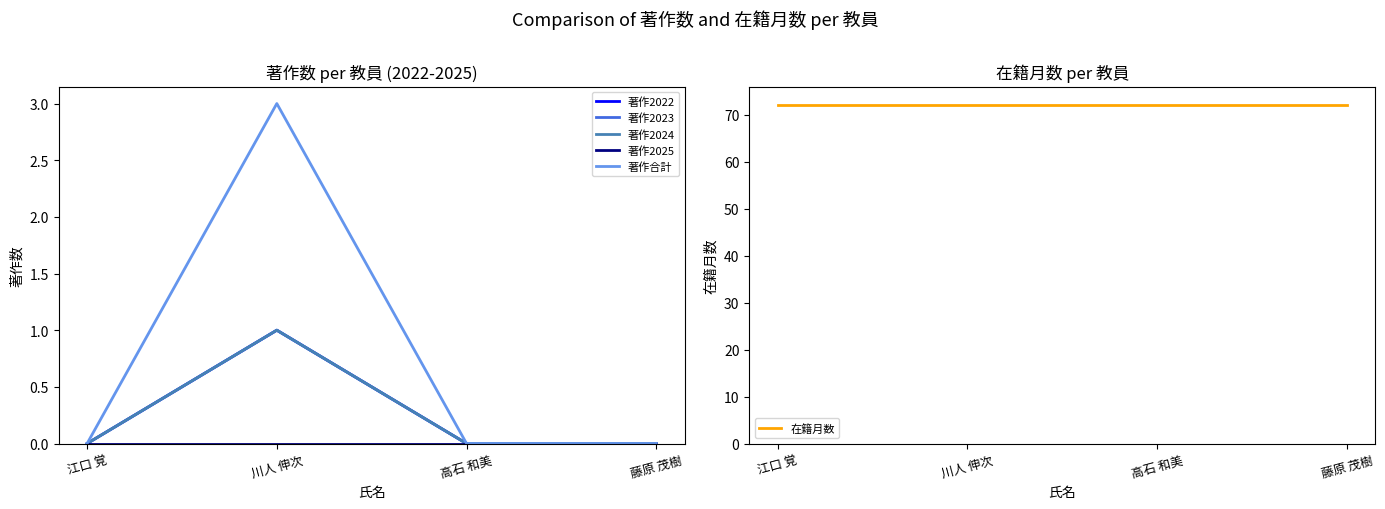

What is the sum of all 著作2024 values?

1